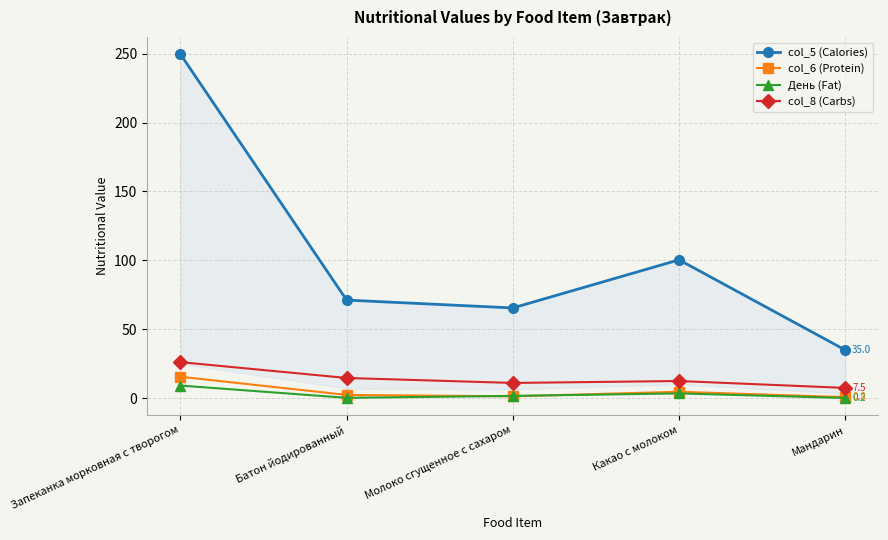

How many interior local valleys does the col_5 (Calories) series have?

1